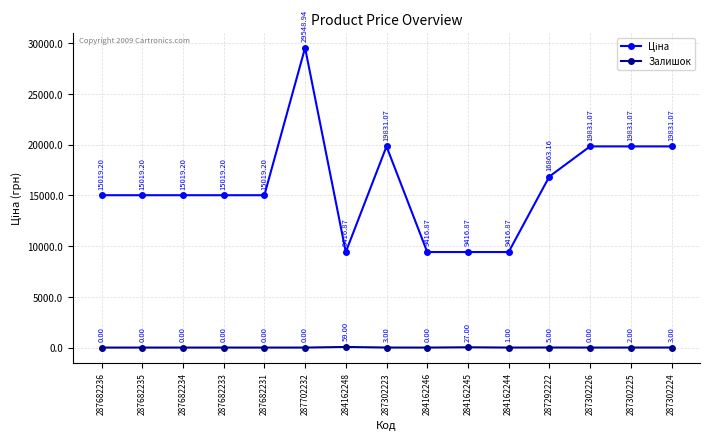

What is the spread (max minus min) of values at 287682235?

15019.2